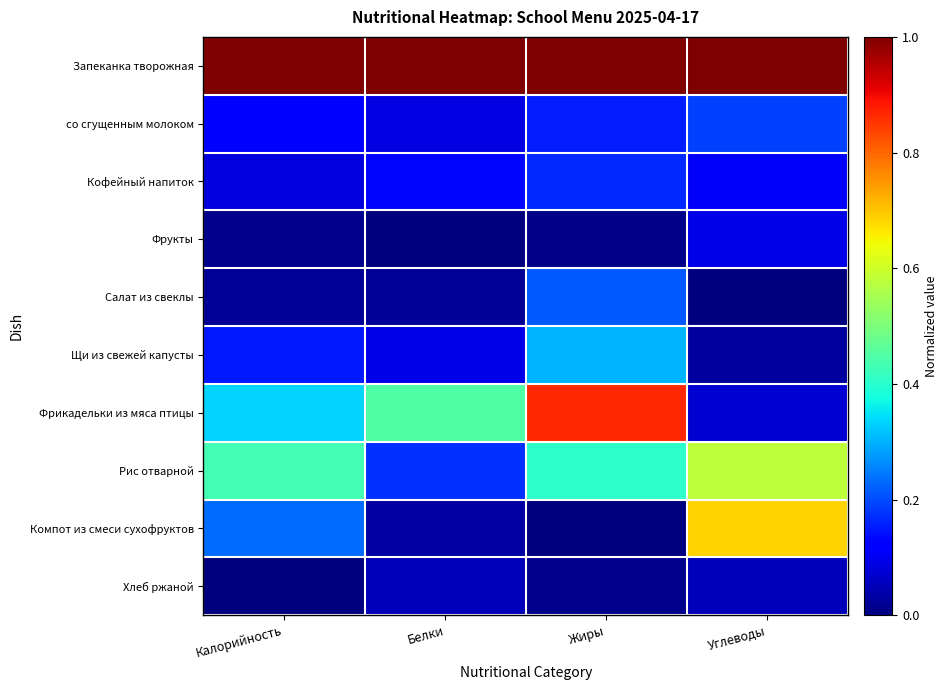

At how many categories does at least one series exceed 0?

4